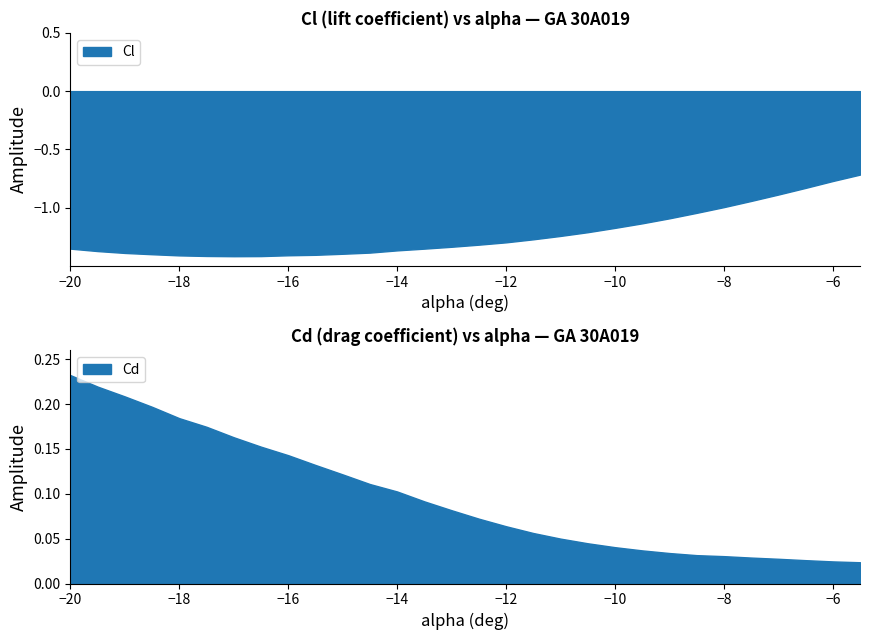

What is the sum of the Cd values at -14.5 and -16?

0.3